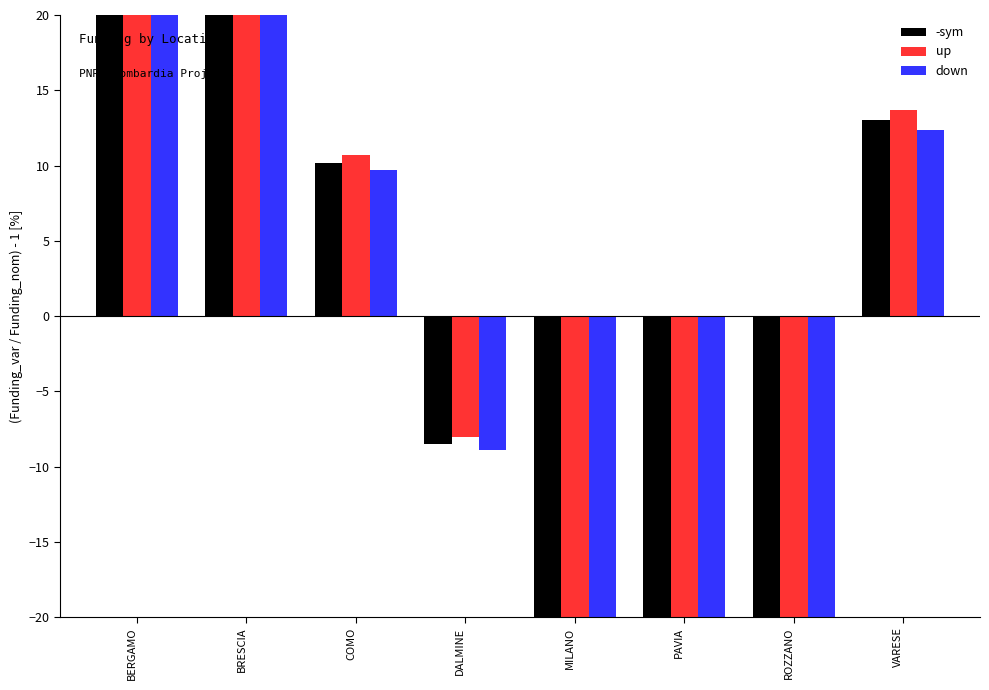

At which category does the chart reach its peak across all series?

BRESCIA